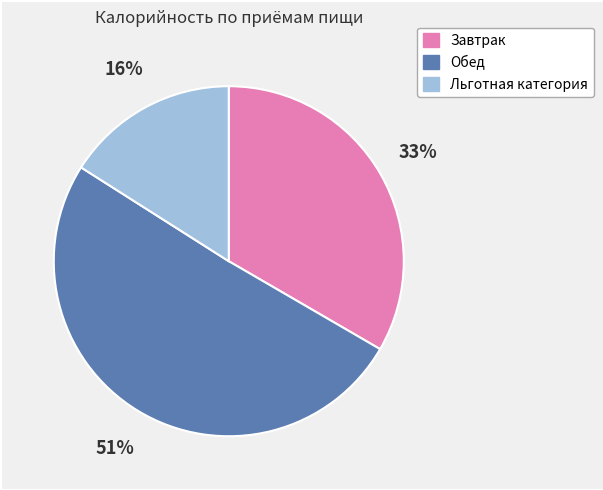

True or false: Завтрак accounts for 33% of the total.

True